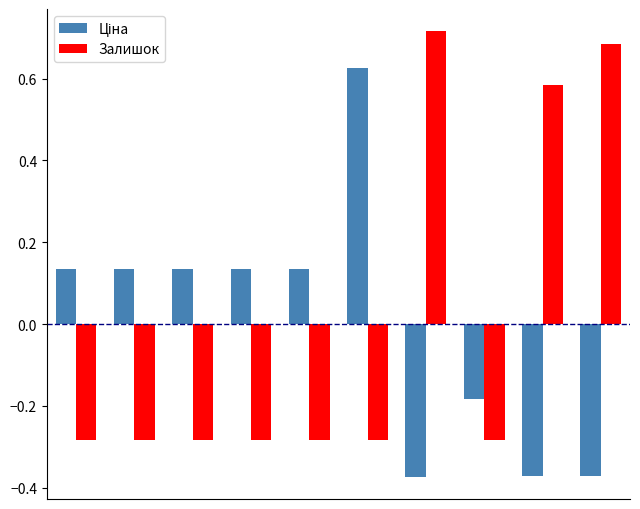

What is the difference between the maximum and second lowest values in the Залишок series?

1.0